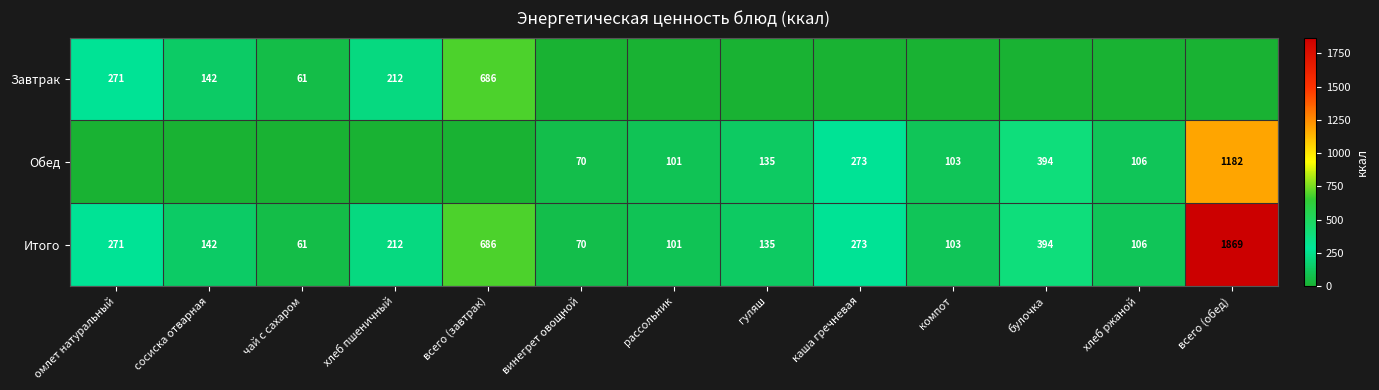

Which category has the highest value across all series?

всего (обед)